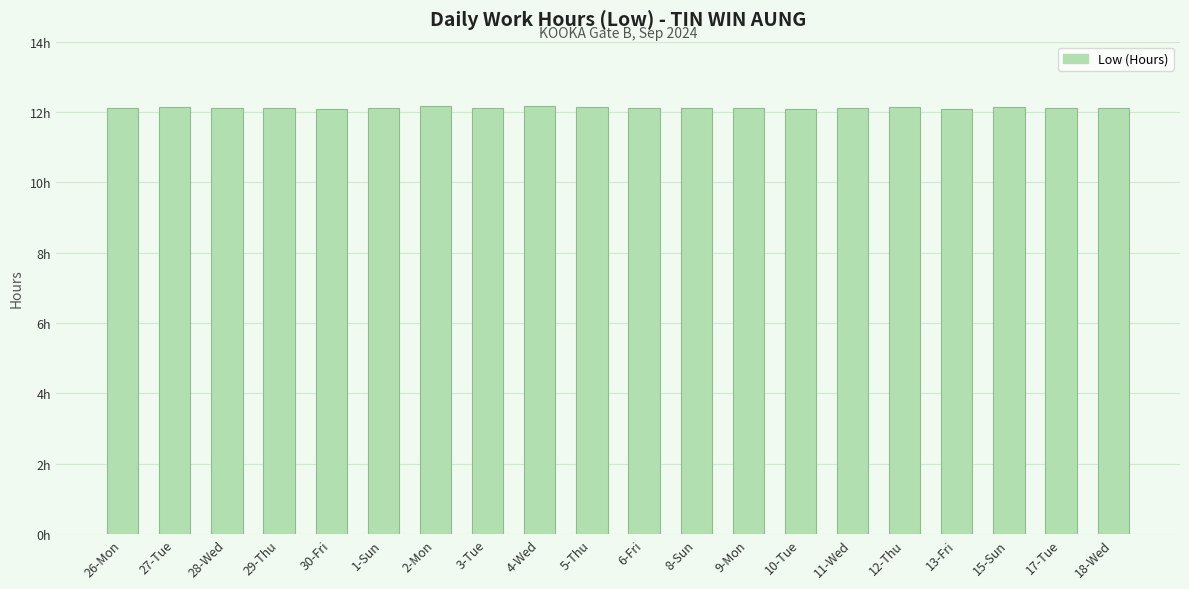

Does the chart contain any negative values?

No